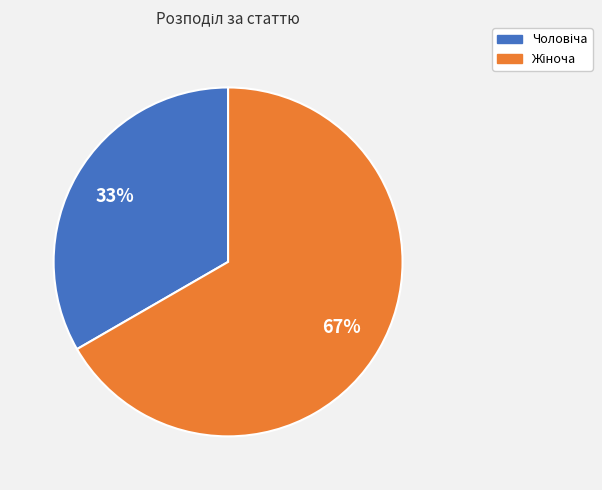

How many slices are in this pie chart?

2